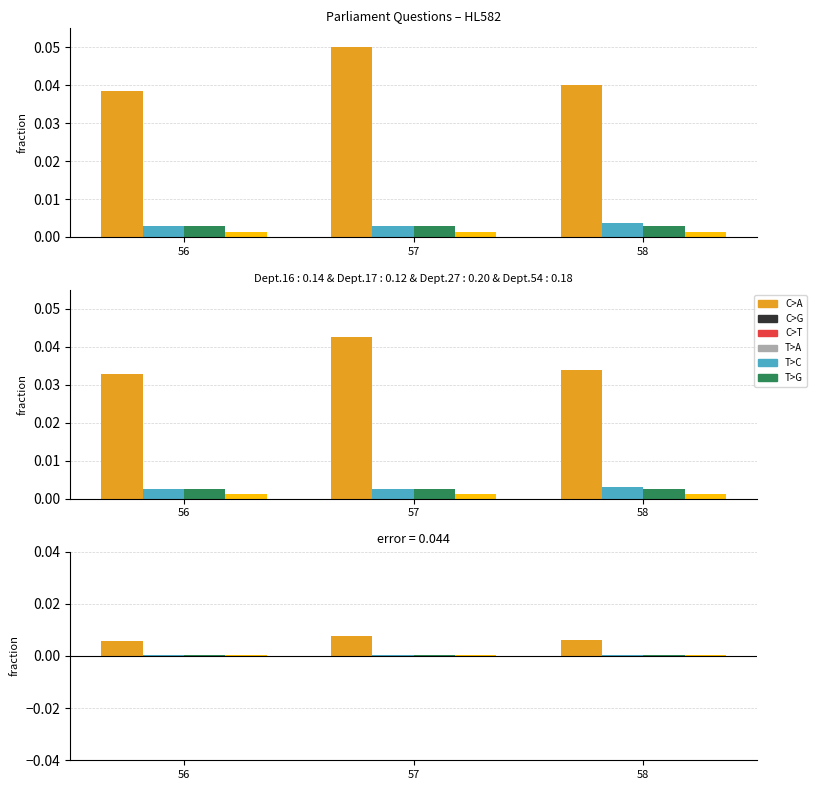

Are the bars horizontal?

No